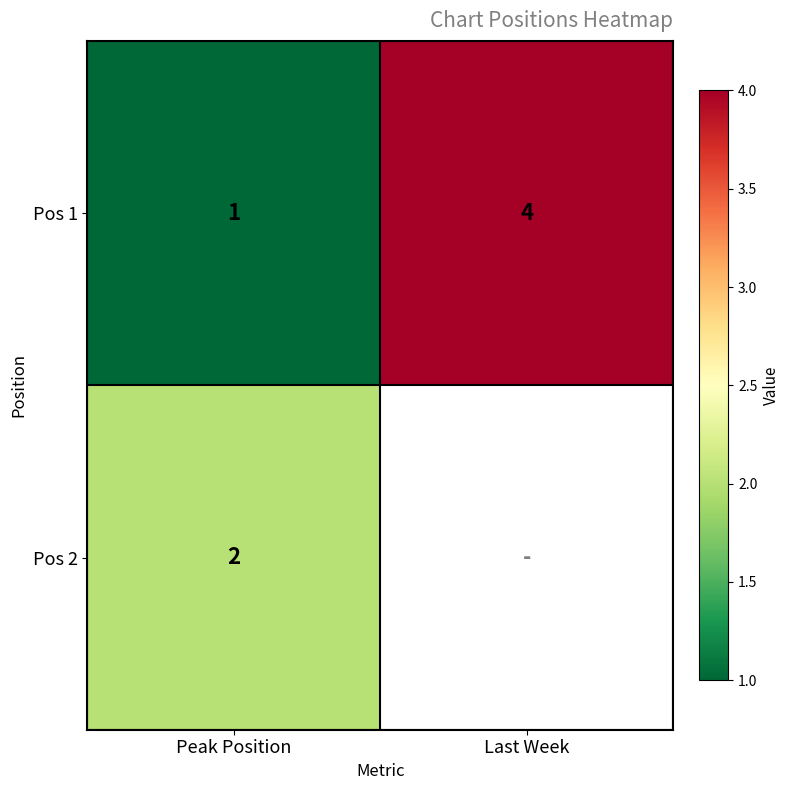

What is the difference between the Pos 1 values at Peak Position and Last Week?

3.0